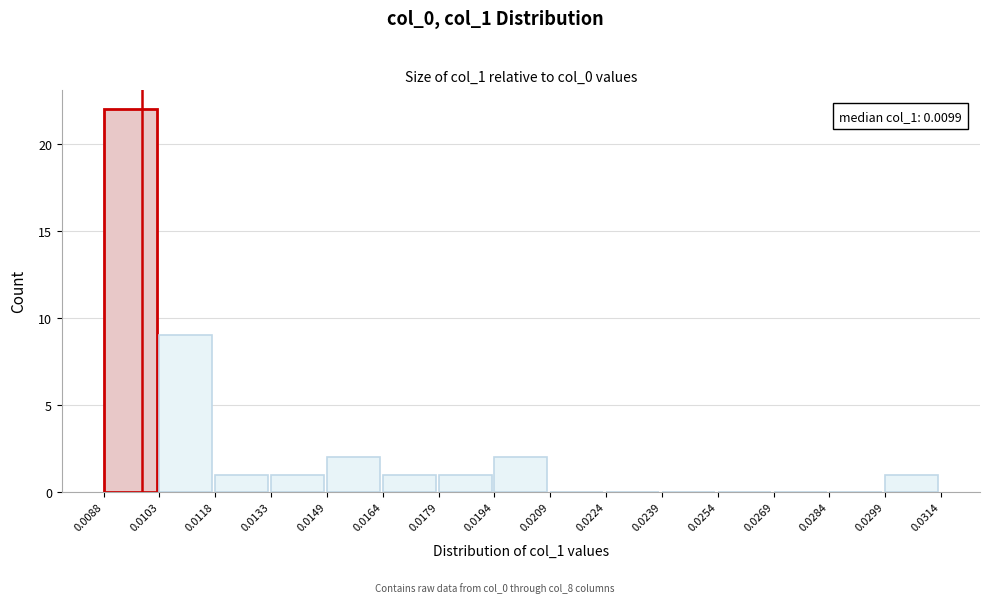

Which range on the x-axis has the tallest bar?

0.0088 to 0.0103